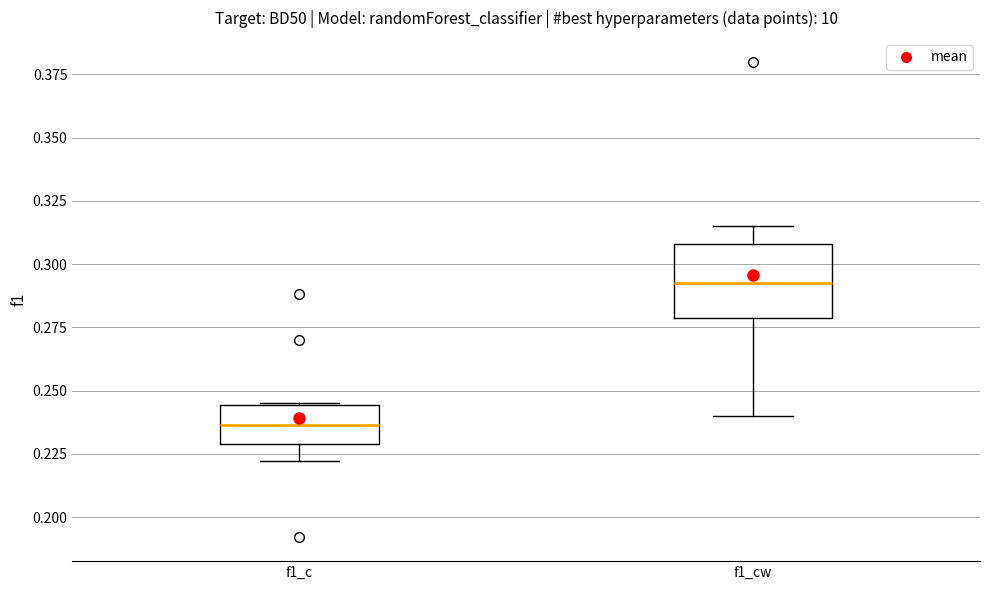

Where does the median line of the box for f1_c sit on the y-axis? The values are not printed on the chart, so give them approximately, as read against the axis.

0.235